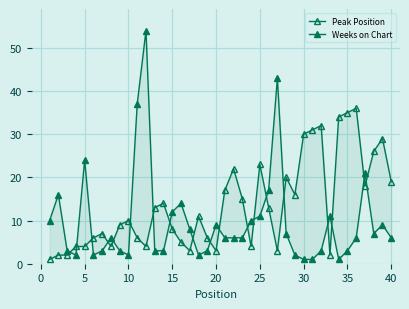

Reading left to right, extract all data points from this chart.

Peak Position: 1	2	2	4	4	6	7	4	9	10	6	4	13	14	8	5	3	11	6	3	17	22	15	4	23	13	3	20	16	30	31	32	2	34	35	36	18	26	29	19
Weeks on Chart: 10	16	3	2	24	2	3	6	3	2	37	54	3	3	12	14	8	2	3	9	6	6	6	10	11	17	43	7	2	1	1	3	11	1	3	6	21	7	9	6